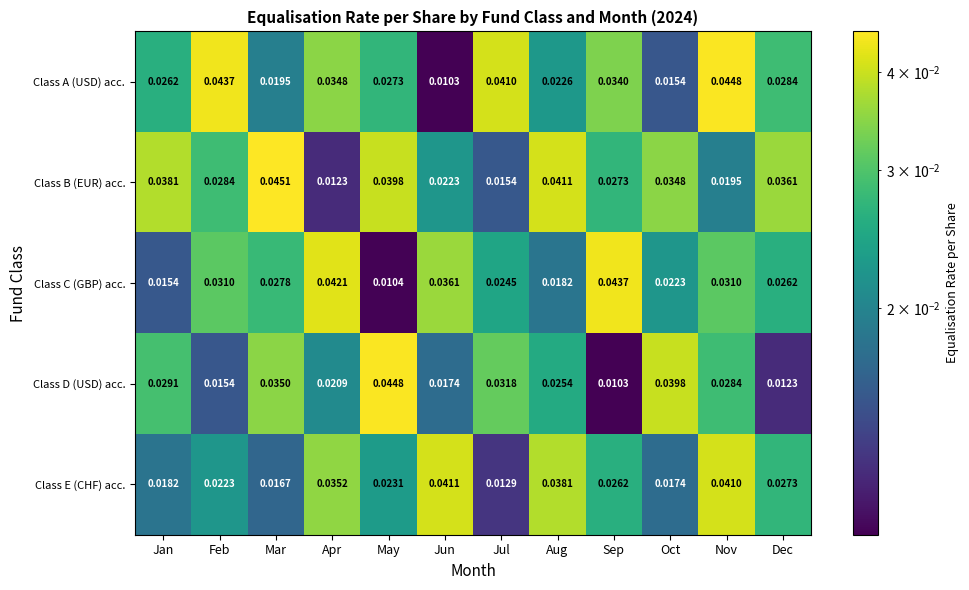

At which category is the sum across all series the highest?

Nov